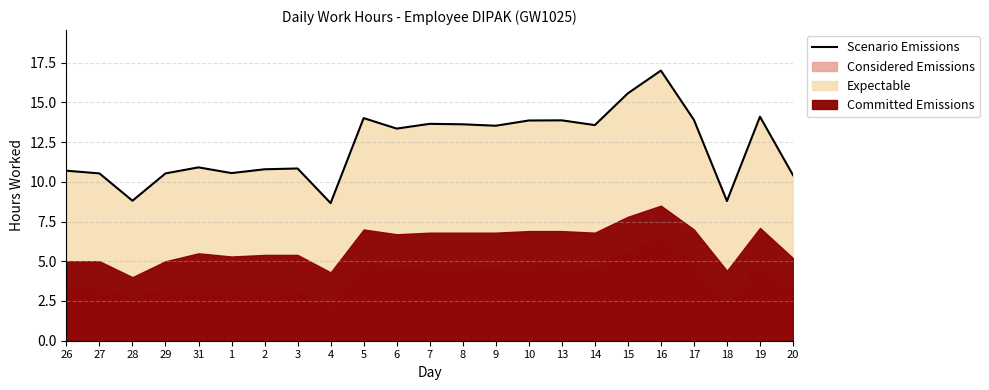

Reading right to left, transcribe all the data shown in this chart.

10.4	14.1	8.8	13.9	17.0	15.6	13.6	13.9	13.9	13.5	13.6	13.7	13.3	14.0	8.7	10.8	10.8	10.6	10.9	10.5	8.8	10.5	10.7